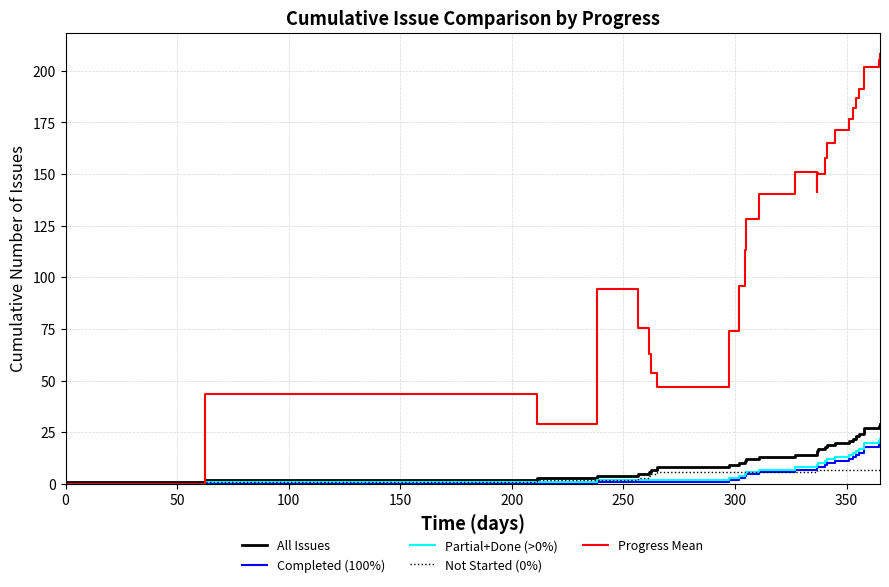

Does the chart display data point markers on the line(s)?

No